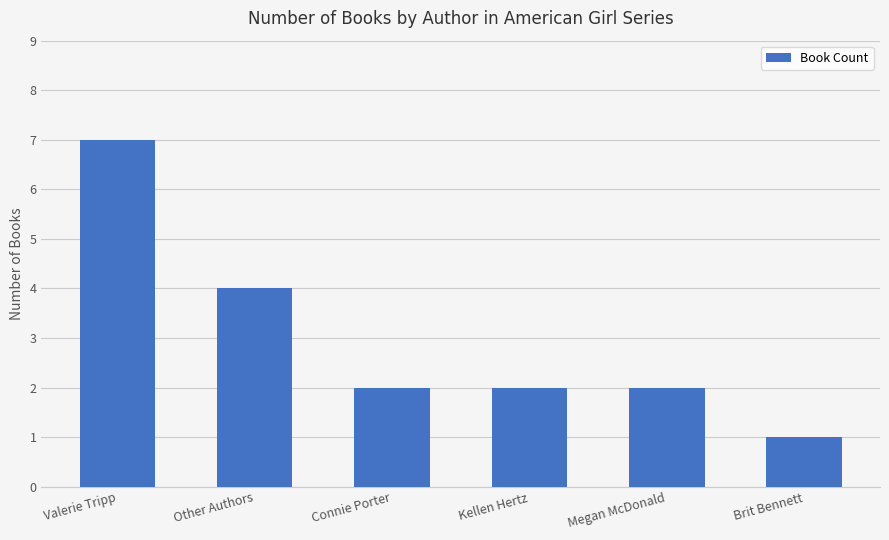

At which label is the value closest to 4?

Other Authors